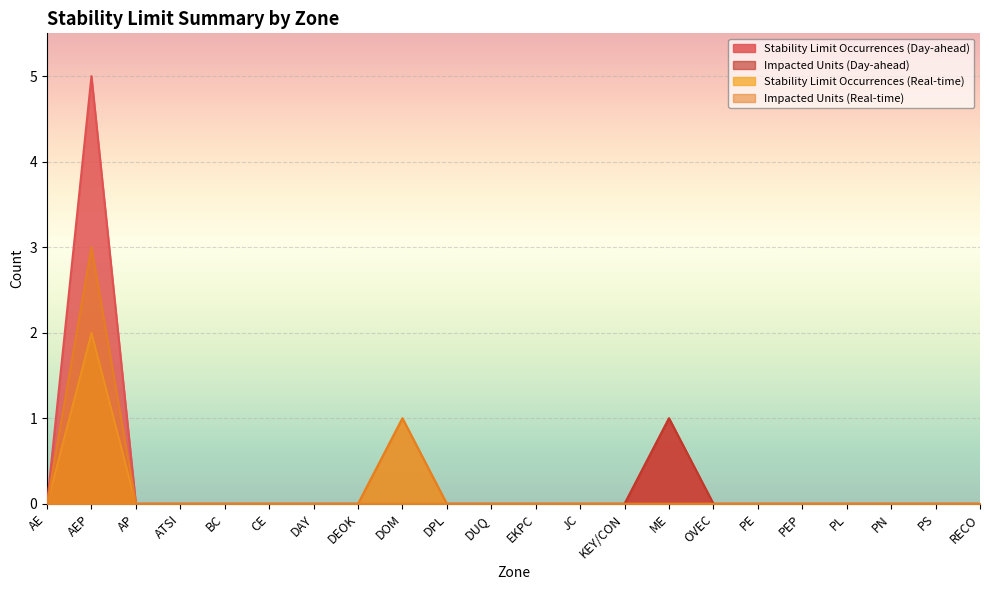

Reading left to right, extract all data points from this chart.

Stability Limit Occurrences (Day-ahead): AE=0	AEP=5	AP=0	ATSI=0	BC=0	CE=0	DAY=0	DEOK=0	DOM=0	DPL=0	DUQ=0	EKPC=0	JC=0	KEY/CON=0	ME=1	OVEC=0	PE=0	PEP=0	PL=0	PN=0	PS=0	RECO=0
Impacted Units (Day-ahead): AE=0	AEP=2	AP=0	ATSI=0	BC=0	CE=0	DAY=0	DEOK=0	DOM=0	DPL=0	DUQ=0	EKPC=0	JC=0	KEY/CON=0	ME=1	OVEC=0	PE=0	PEP=0	PL=0	PN=0	PS=0	RECO=0
Stability Limit Occurrences (Real-time): AE=0	AEP=2	AP=0	ATSI=0	BC=0	CE=0	DAY=0	DEOK=0	DOM=1	DPL=0	DUQ=0	EKPC=0	JC=0	KEY/CON=0	ME=0	OVEC=0	PE=0	PEP=0	PL=0	PN=0	PS=0	RECO=0
Impacted Units (Real-time): AE=0	AEP=3	AP=0	ATSI=0	BC=0	CE=0	DAY=0	DEOK=0	DOM=1	DPL=0	DUQ=0	EKPC=0	JC=0	KEY/CON=0	ME=0	OVEC=0	PE=0	PEP=0	PL=0	PN=0	PS=0	RECO=0